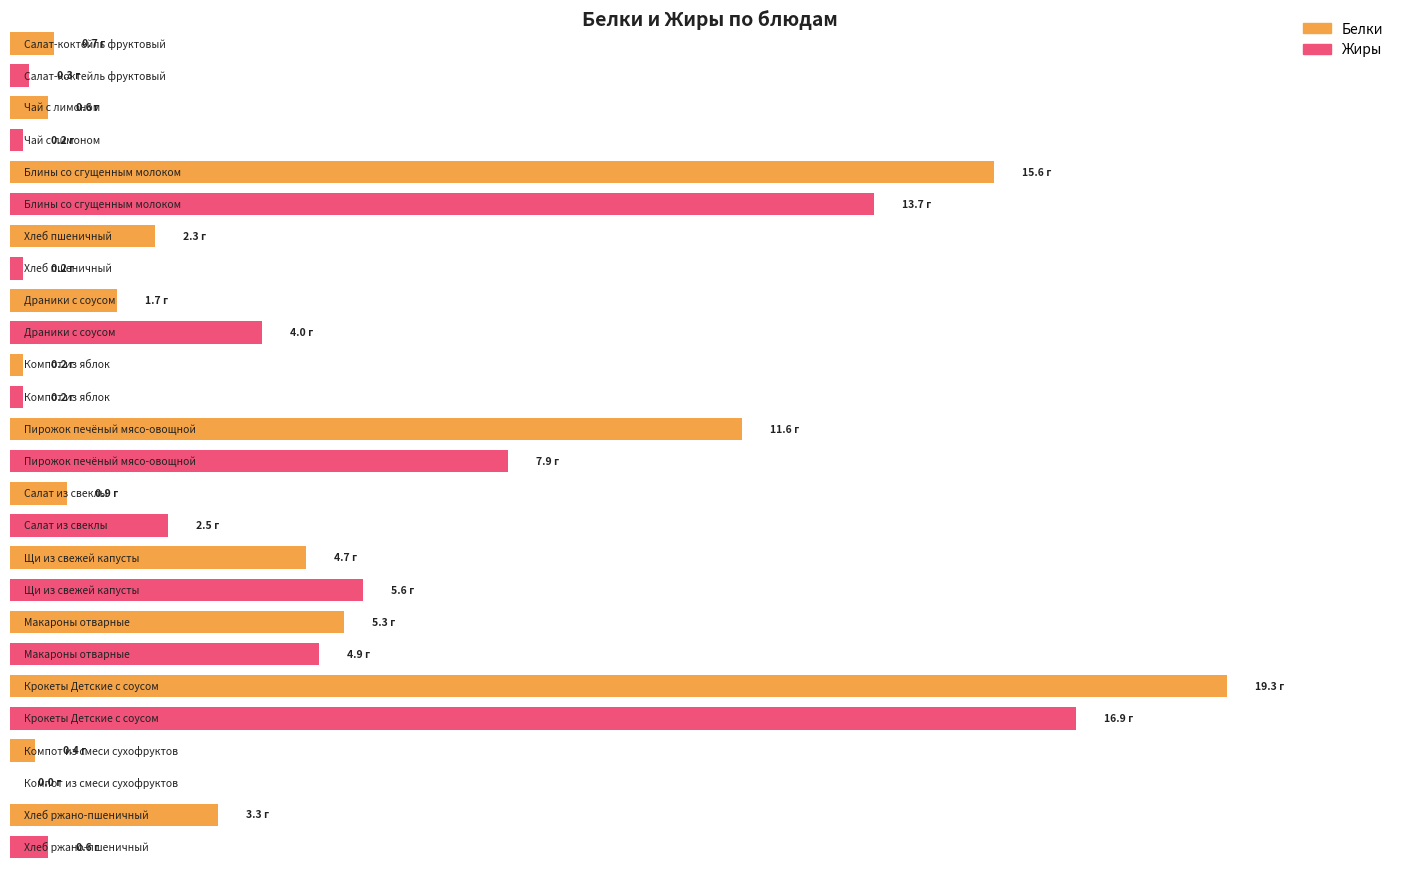

Rank the series at Чай с лимоном from highest to lowest value.

Белки, Жиры